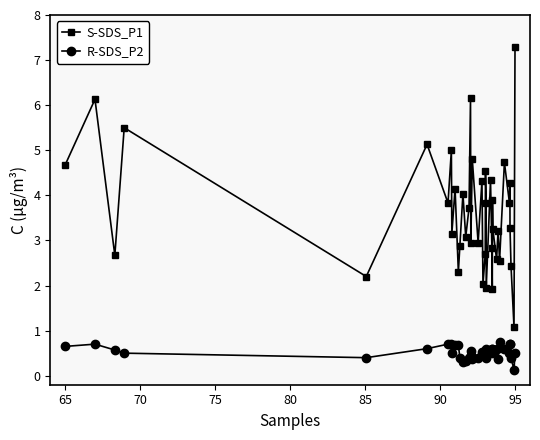

True or false: S-SDS_P1 has more than 1 interior local peaks.

True